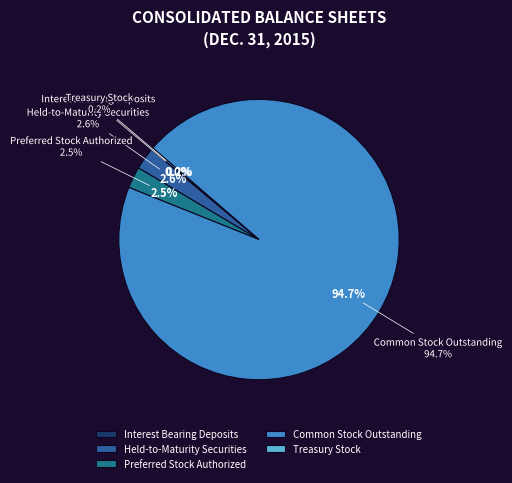

The Common Stock Outstanding slice represents 99% of the pie. True or false?

False